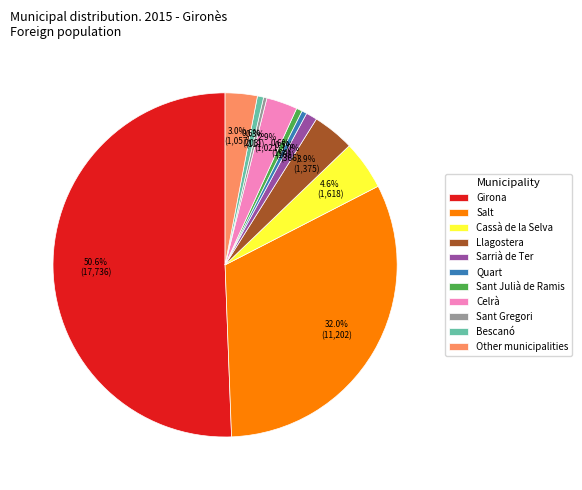

What is the majority slice?

Girona